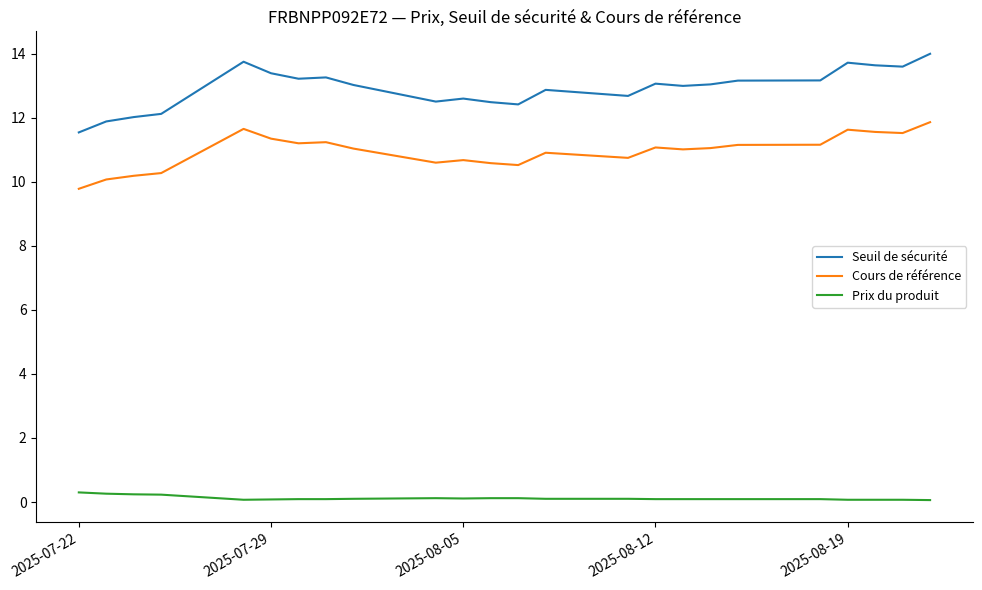

What is the minimum value for Cours de référence?

9.8